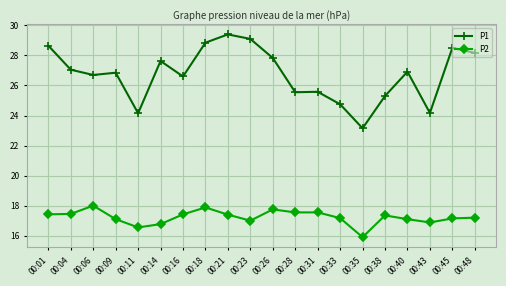

Is the value of P2 at 00:45 greater than the value of P1 at 00:28?

No